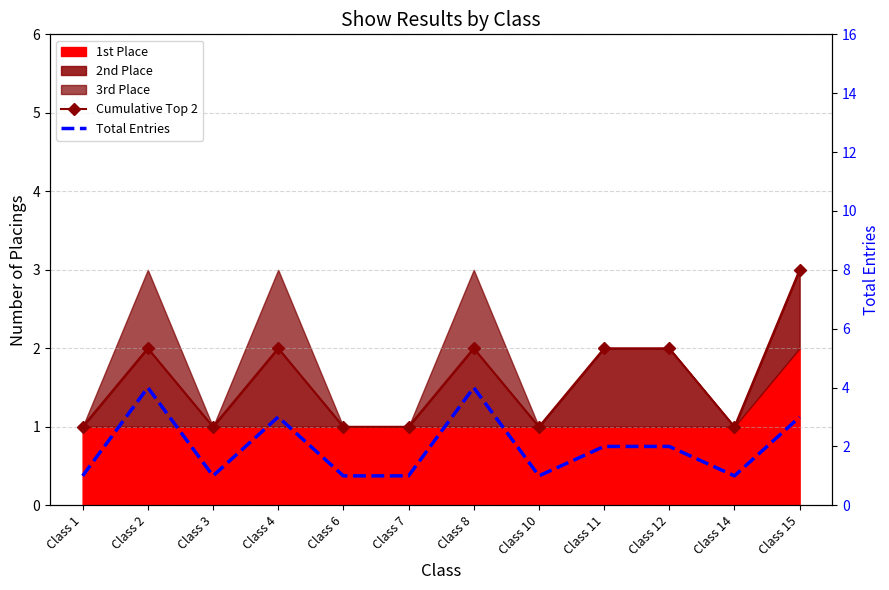

The Cumulative Top 2 series shows 1 at Class 10. True or false?

True